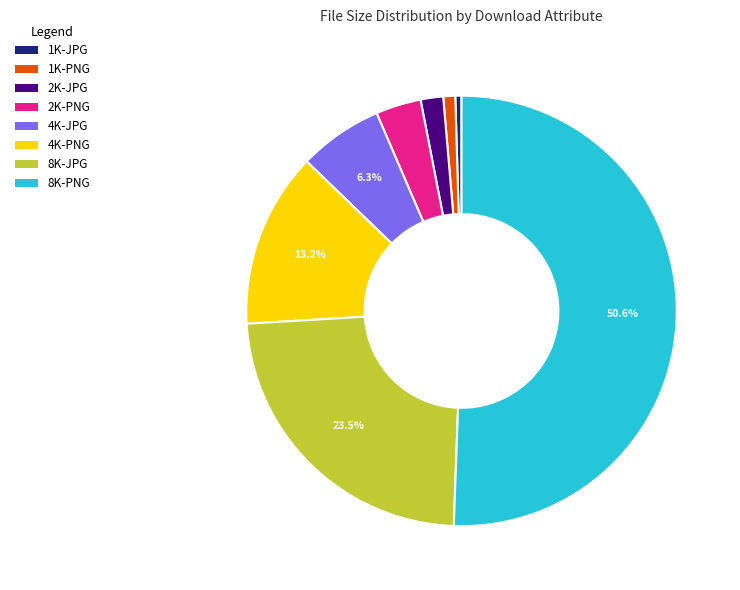

Count the number of slices in the pie.

8